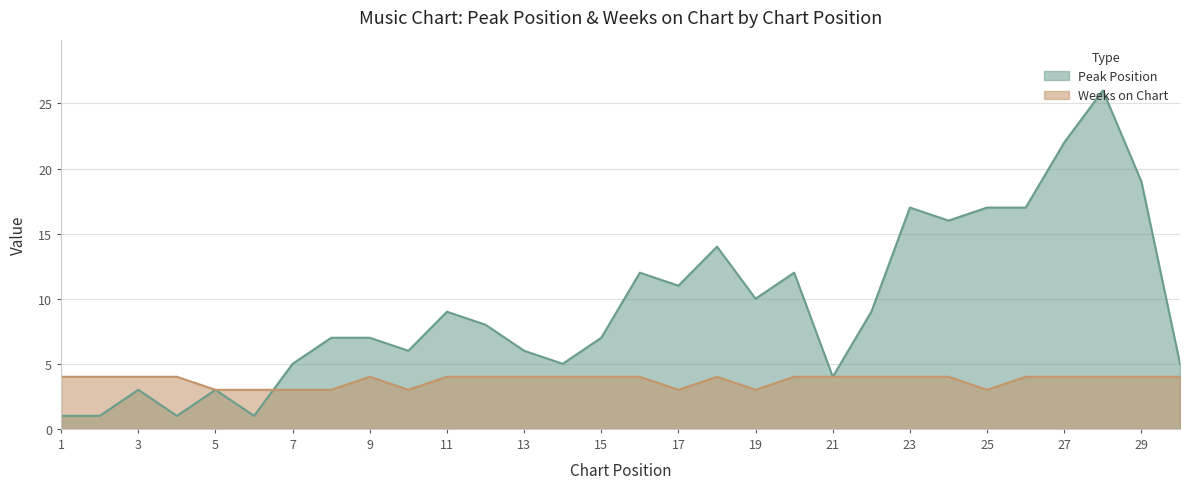

At which category does Peak Position reach its first local peak?

3